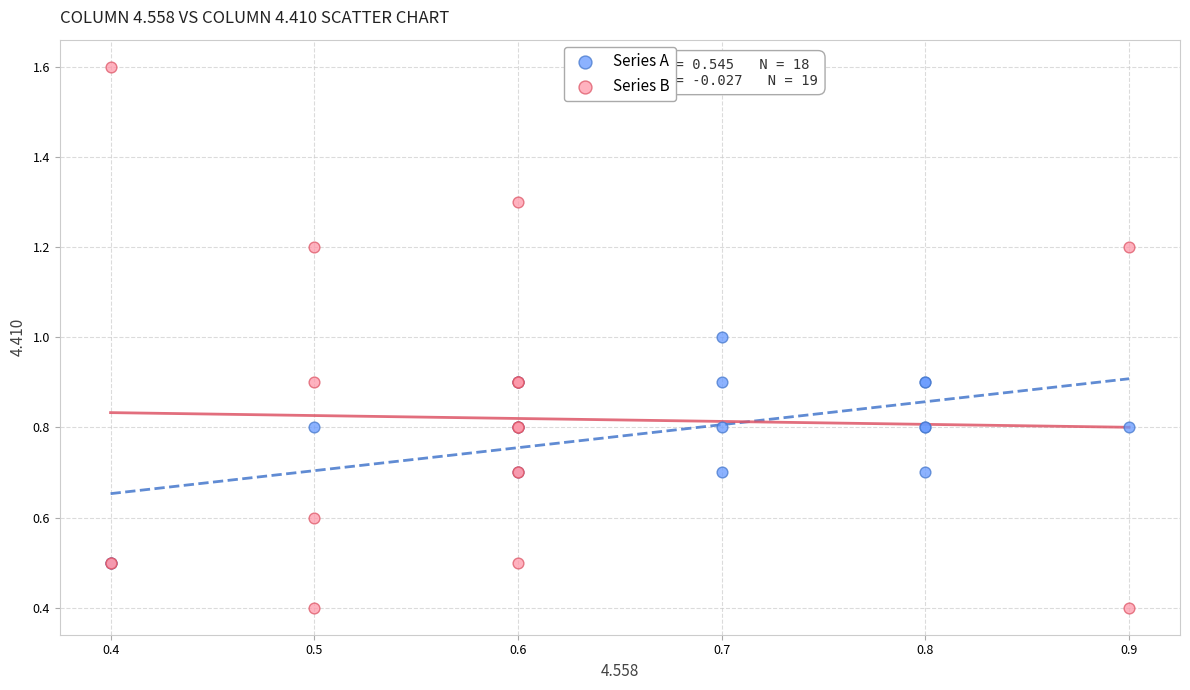

Which series reaches the maximum Y coordinate?

Series B